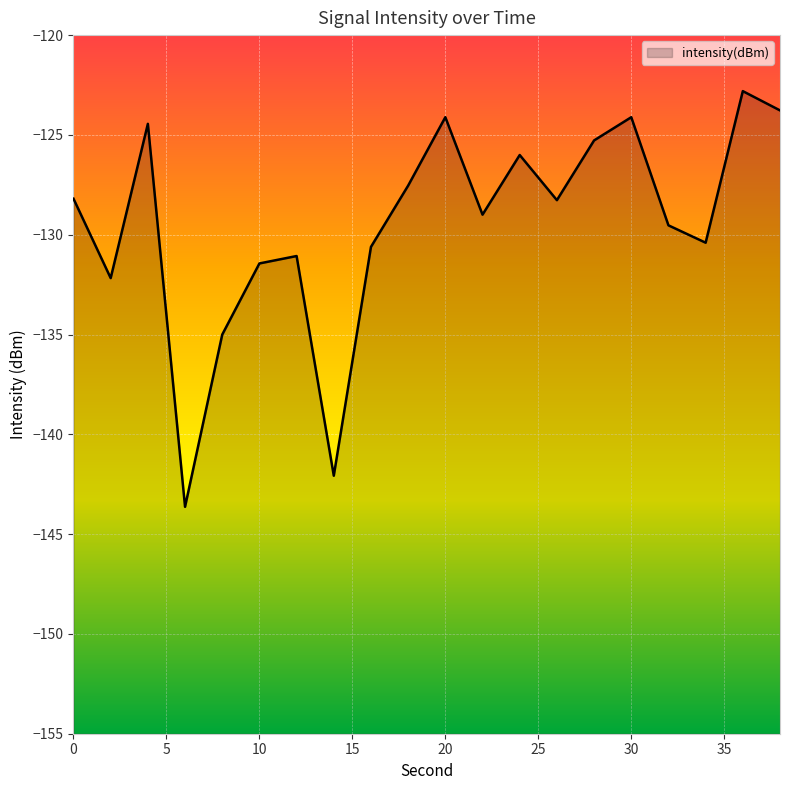

True or false: the data has more than 0 interior local peaks.

True